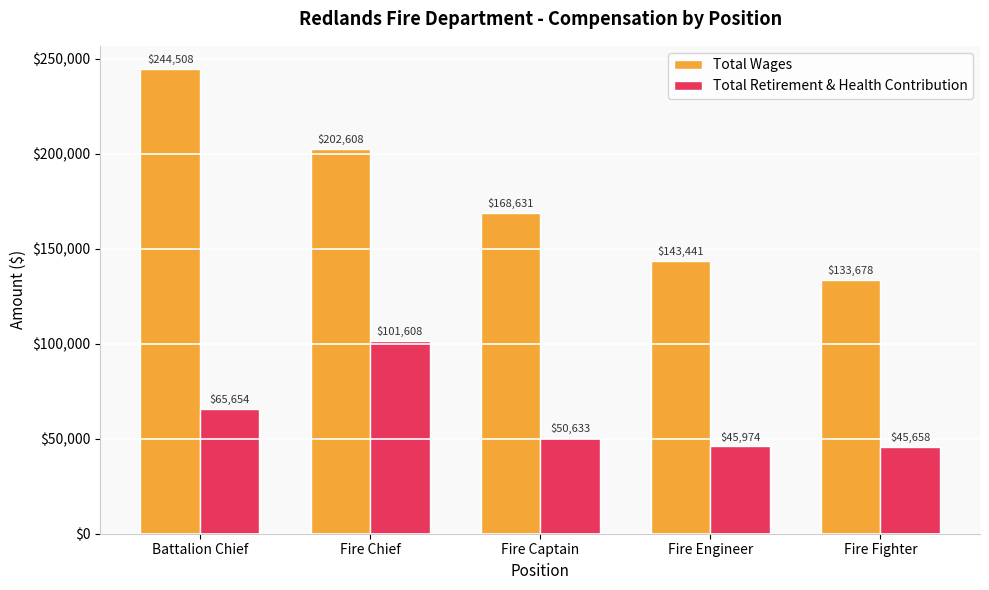

List the series in order of their overall mean, highest first.

Total Wages, Total Retirement & Health Contribution